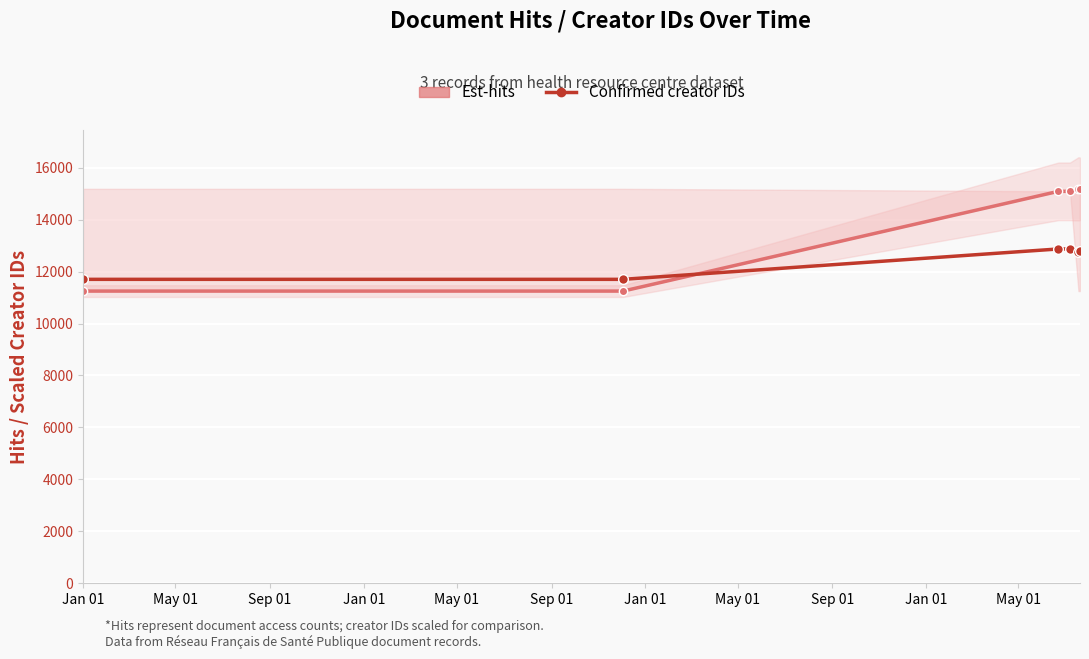

What is the label of the 2nd point from the right?

May 01